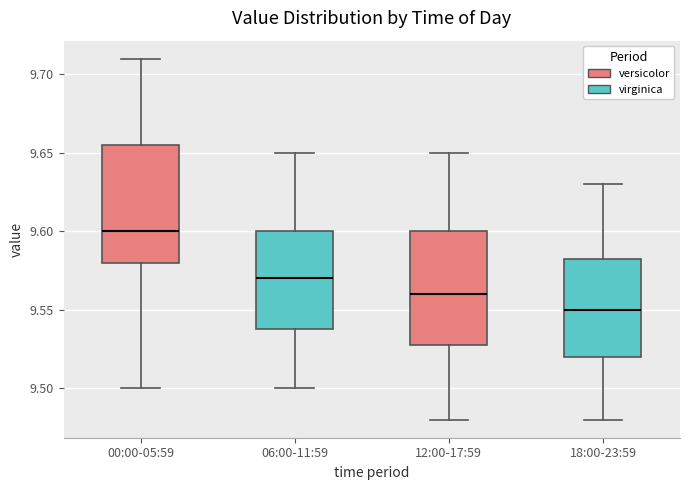

Reading left to right, transcribe this box plot: for each box, give where its median line is, the range the box spans, and where its two whiskers end, as read against the y-axis. The values are not printed on the chart, so give them approximately, as read against the axis.

00:00-05:59: median 9.600, box 9.580 to 9.655, whiskers 9.500 to 9.710
06:00-11:59: median 9.570, box 9.540 to 9.600, whiskers 9.500 to 9.650
12:00-17:59: median 9.560, box 9.530 to 9.600, whiskers 9.480 to 9.650
18:00-23:59: median 9.550, box 9.520 to 9.585, whiskers 9.480 to 9.630